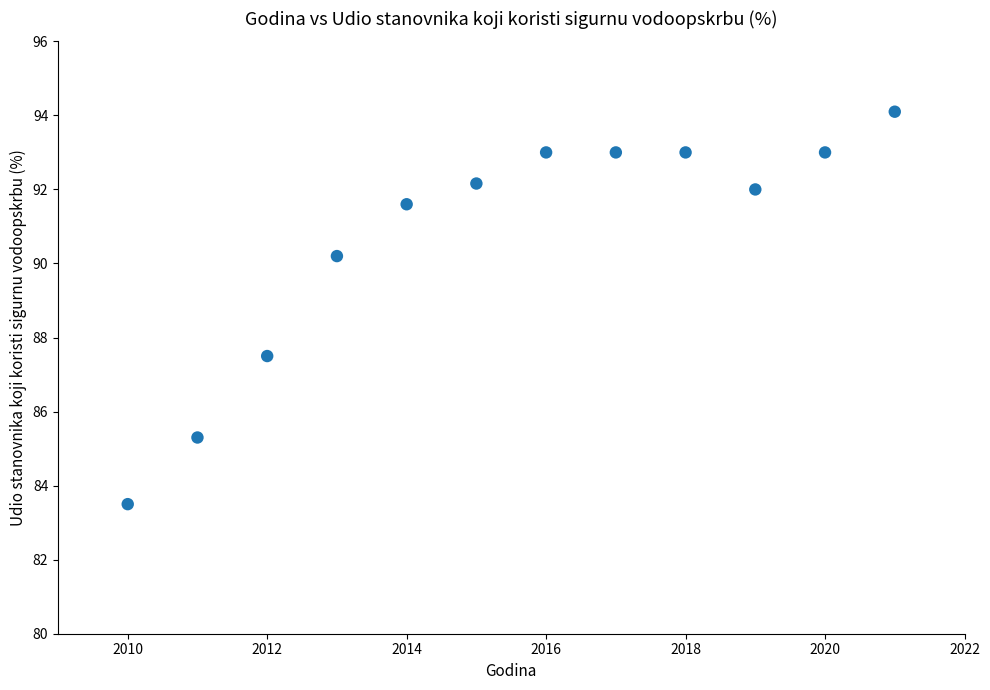

What is the range of X values (max minus min)?

11.0